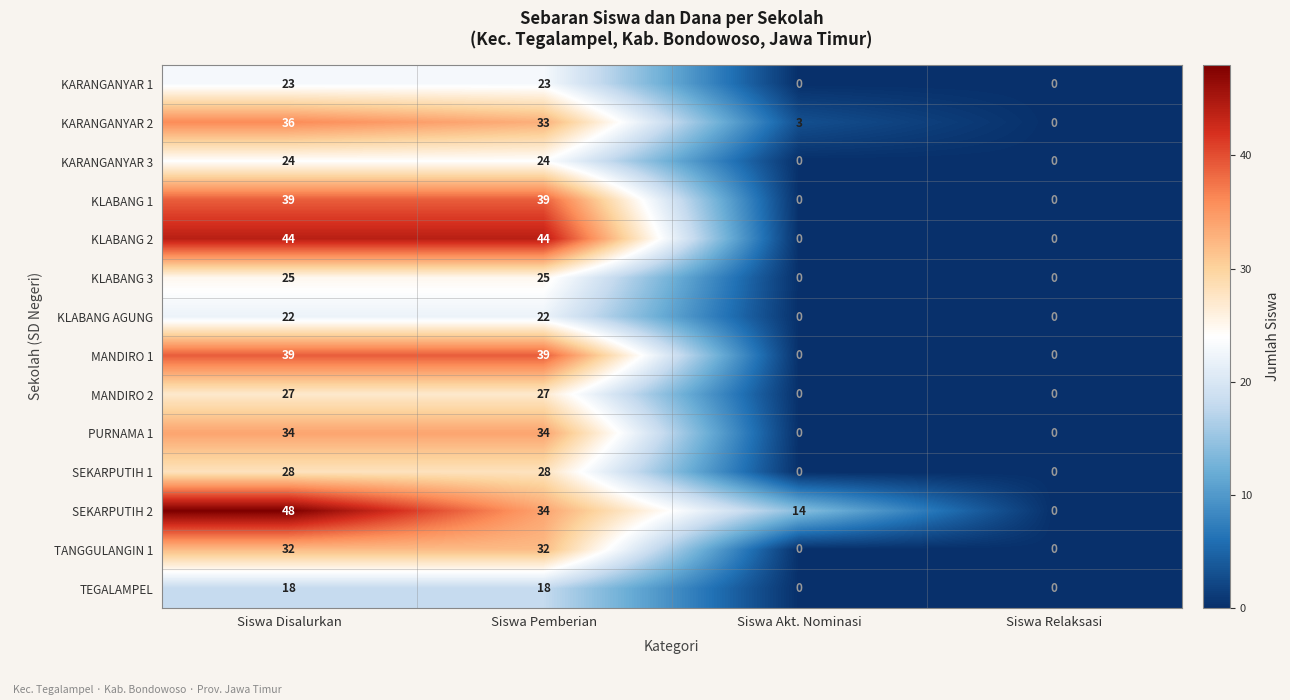

The value of KLABANG 2 at Siswa Pemberian is 44. True or false?

True